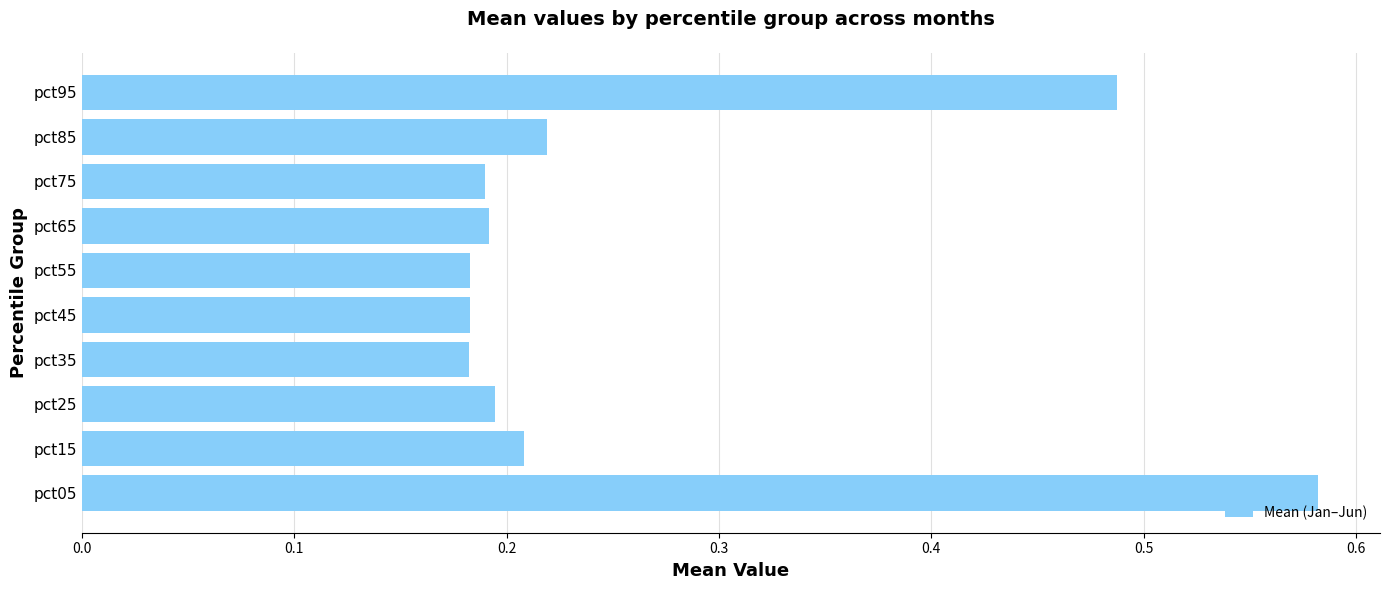

What is the change in value from pct15 to pct95?

+0.3